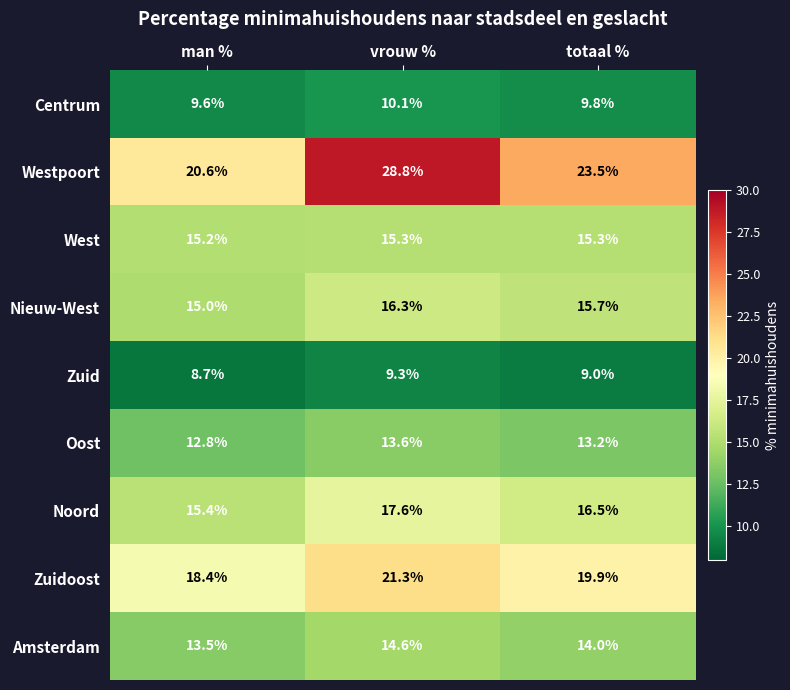

What is the total value across all series at totaal %?

136.9